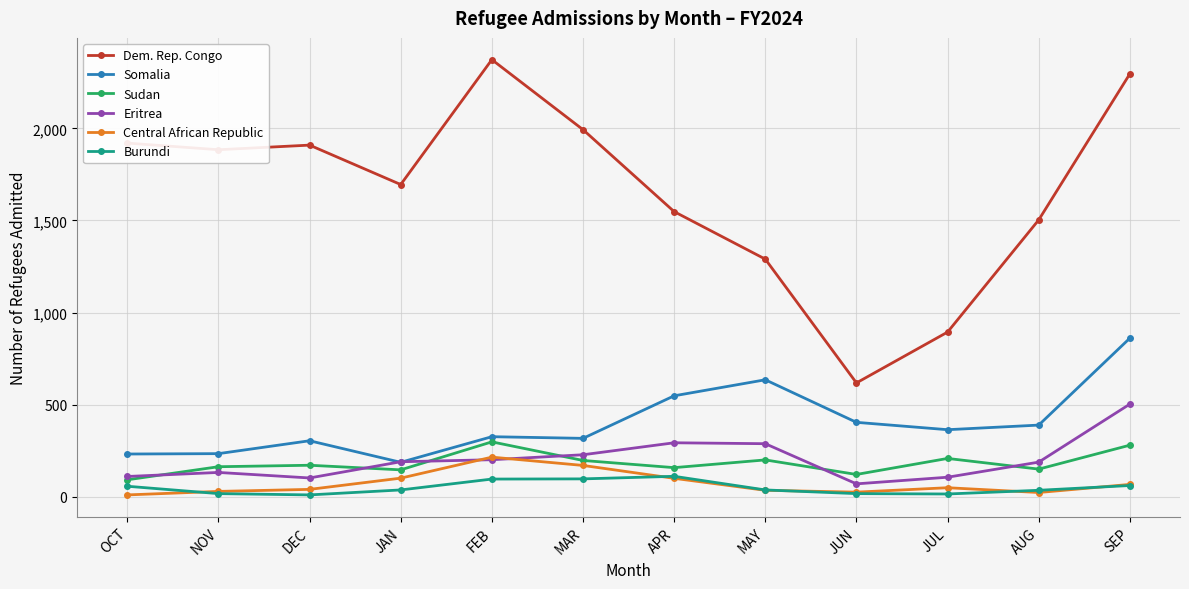

The Central African Republic series shows 215 at FEB. True or false?

True